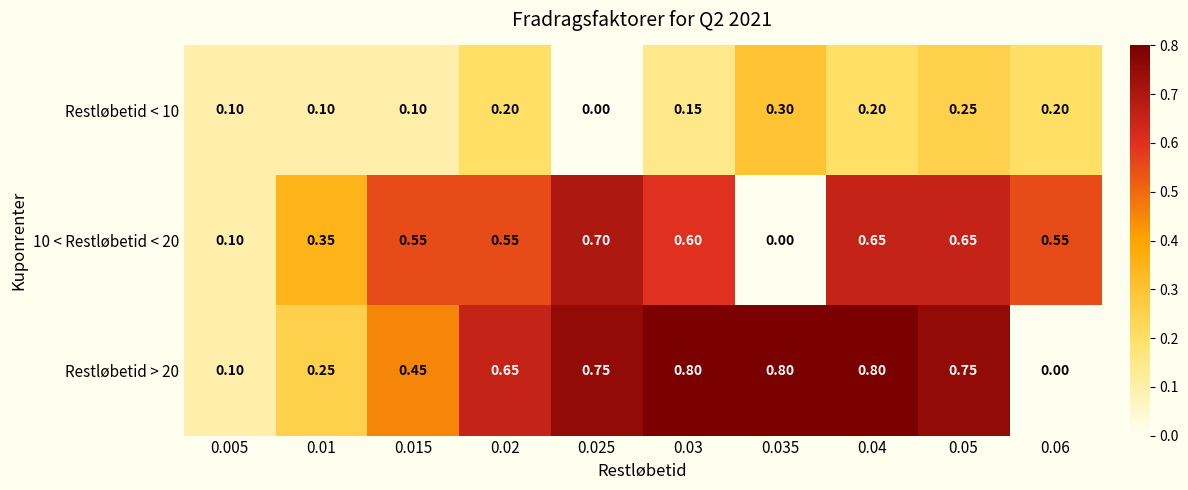

Is the value of Restløbetid > 20 at 0.03 greater than the value of 10 < Restløbetid < 20 at 0.025?

Yes